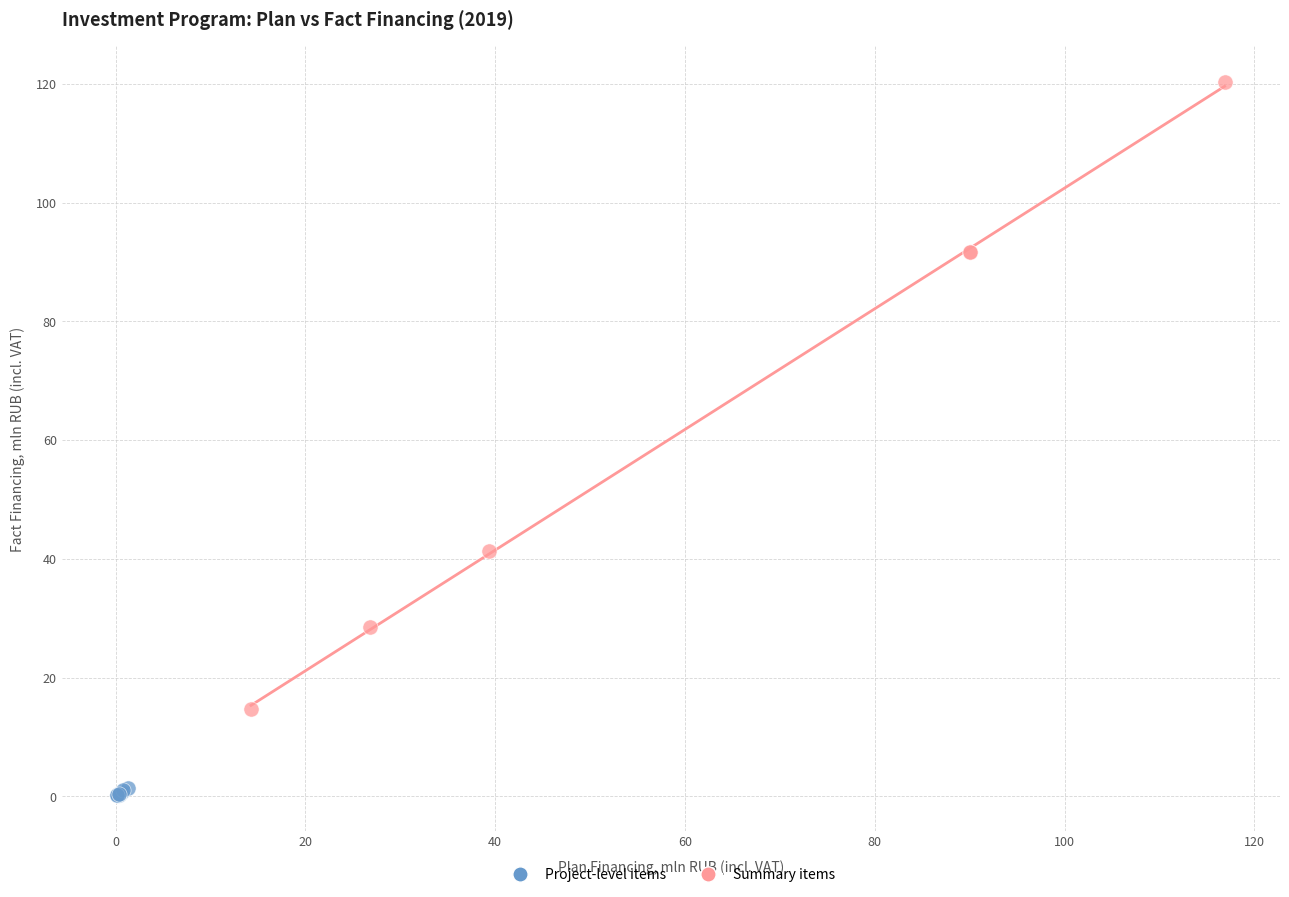

Which series has the largest Y range (max minus min)?

Summary items